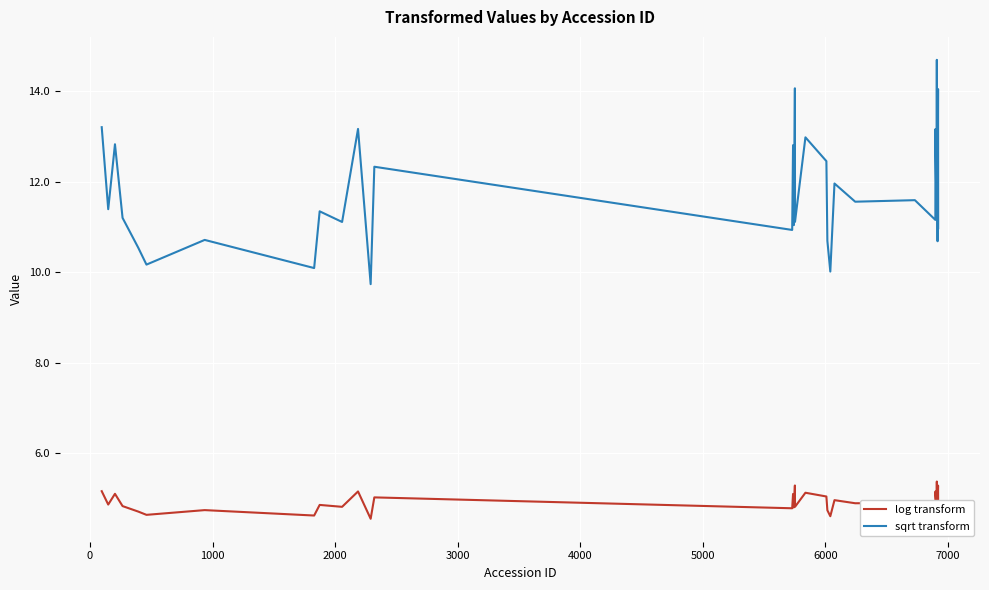

Which series has the largest total across all categories?

sqrt transform